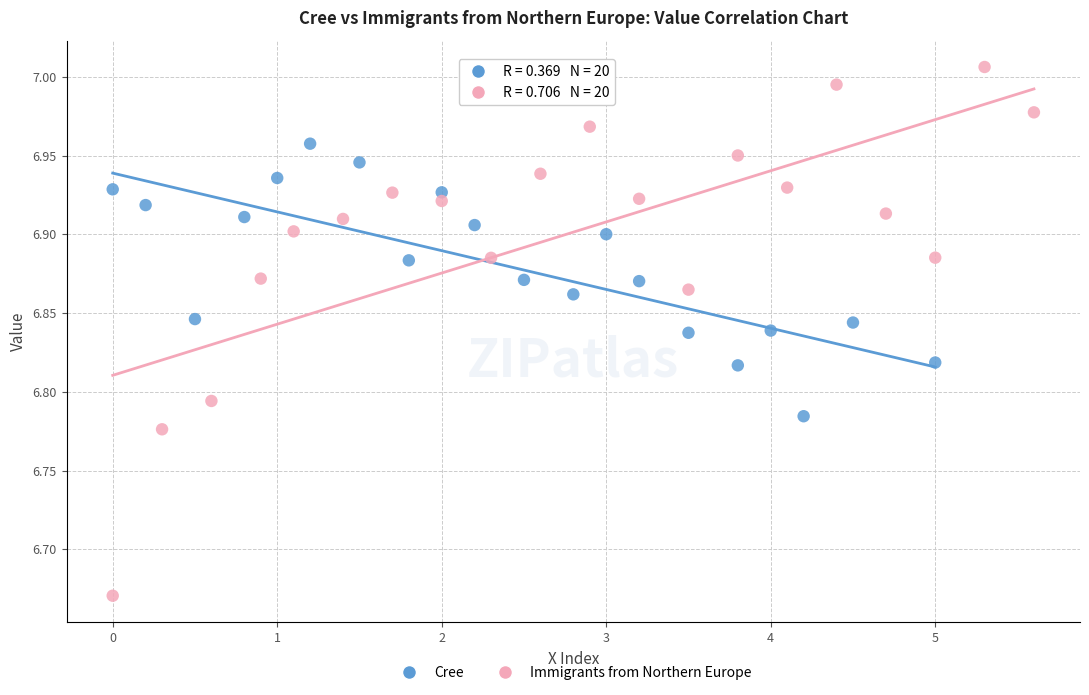

Which series has the largest Y range (max minus min)?

Immigrants from Northern Europe